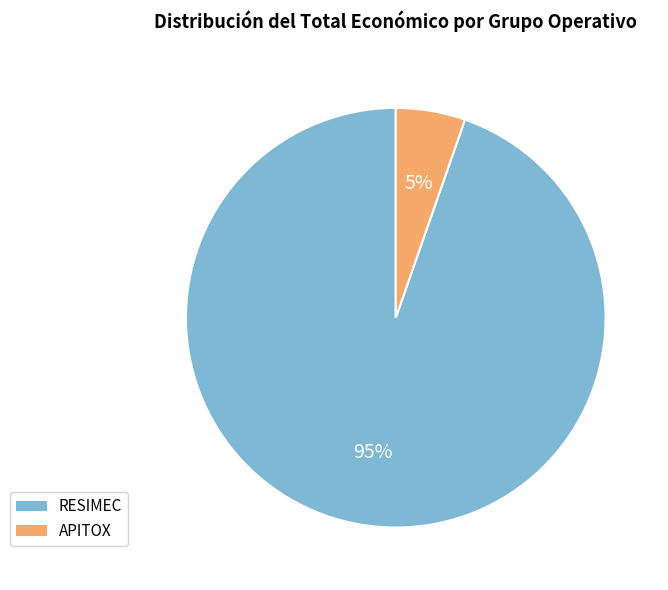

Rank the categories by value from lowest to highest.

APITOX, RESIMEC